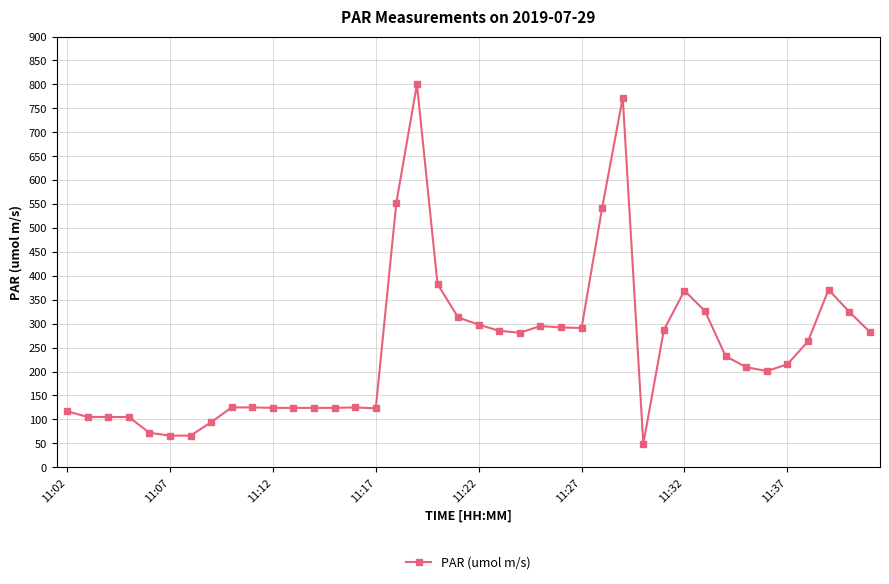

What is the value of the 34th point from the left?

209